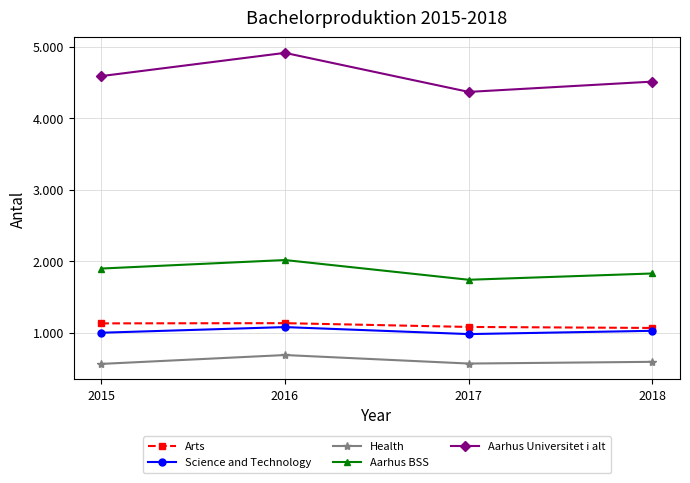

Which category has the lowest value in the Science and Technology series?

2017